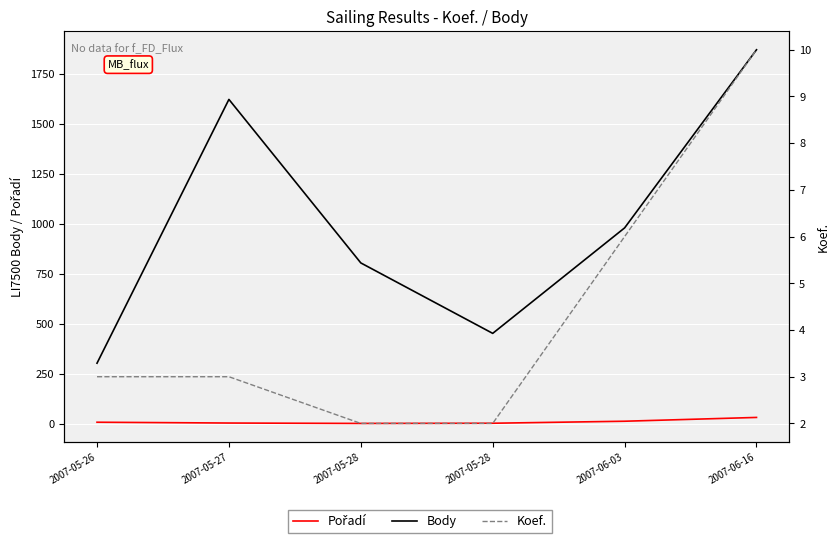

What is the sum of all Pořadí values?

62